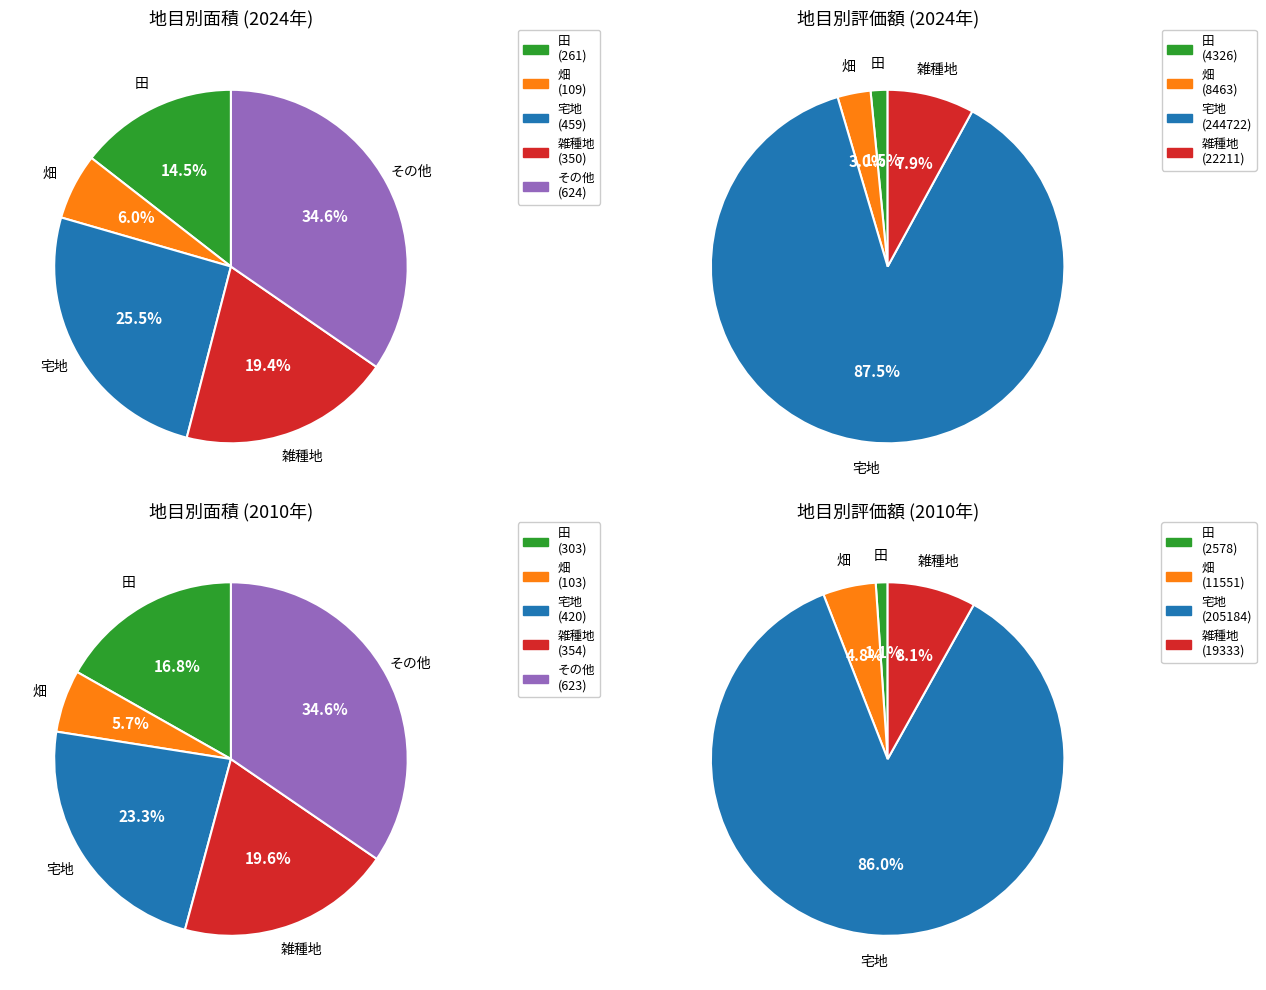

Which has a higher value, 田（面積） or その他（面積）?

その他（面積）